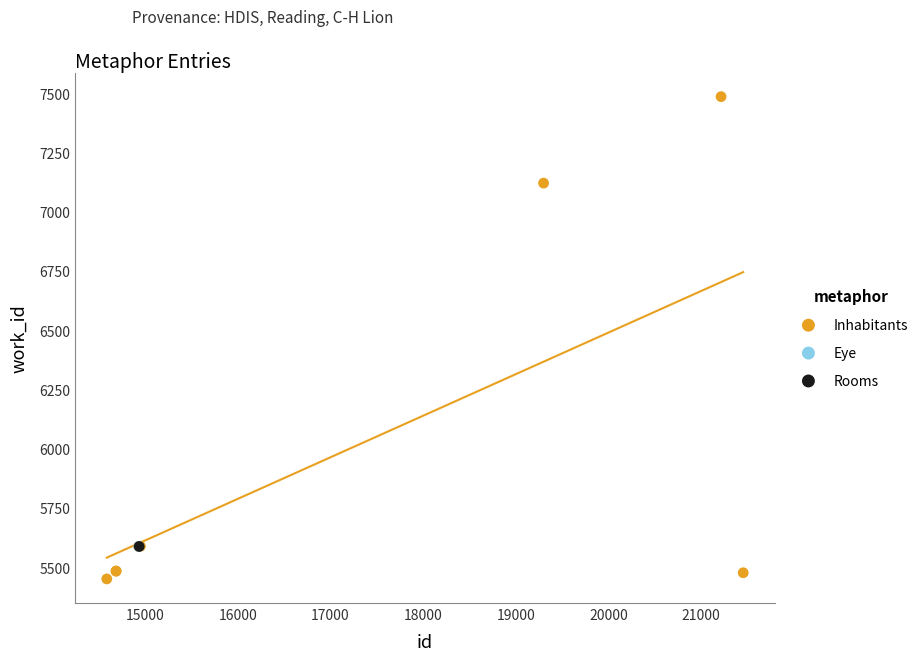

What are all the series names shown in the legend?

Inhabitants, Eye, Rooms